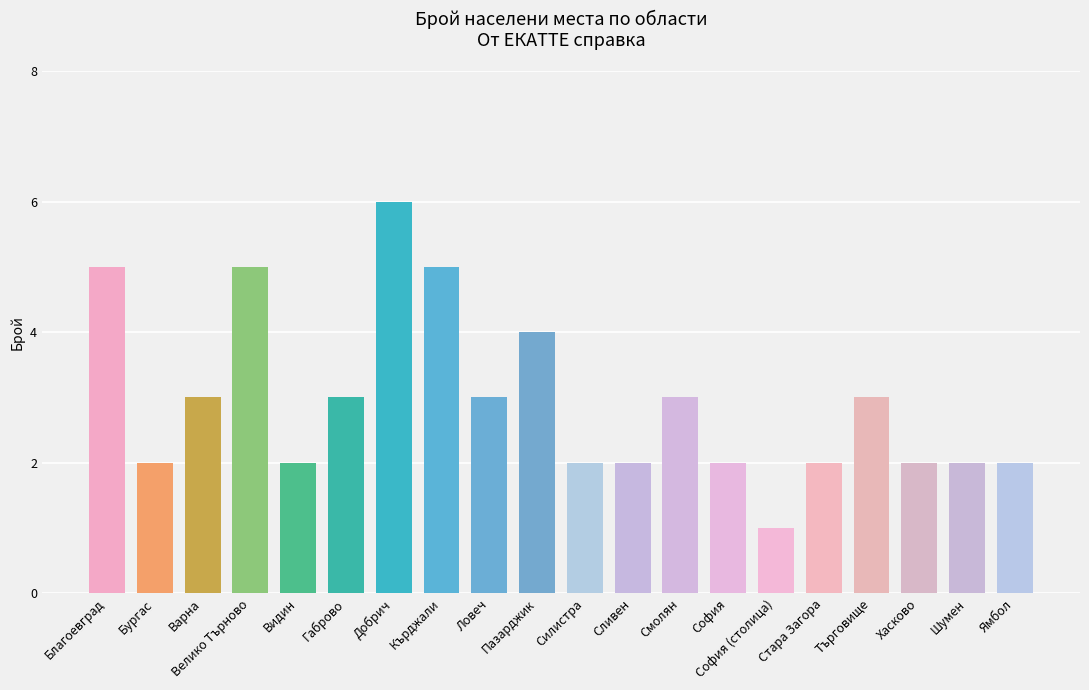

Reading left to right, transcribe all the data shown in this chart.

Благоевград=5	Бургас=2	Варна=3	Велико Търново=5	Видин=2	Габрово=3	Добрич=6	Кърджали=5	Ловеч=3	Пазарджик=4	Силистра=2	Сливен=2	Смолян=3	София=2	София (столица)=1	Стара Загора=2	Търговище=3	Хасково=2	Шумен=2	Ямбол=2